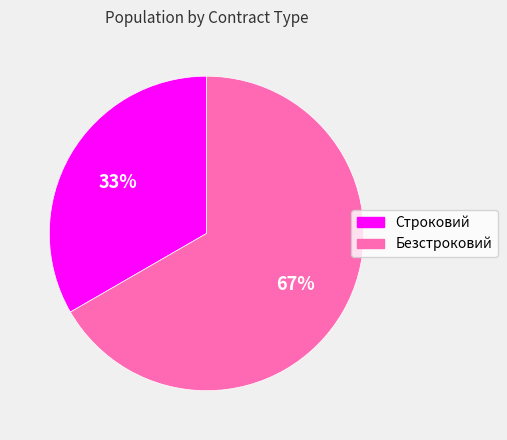

Is it true that Строковий is 33% of the pie?

True